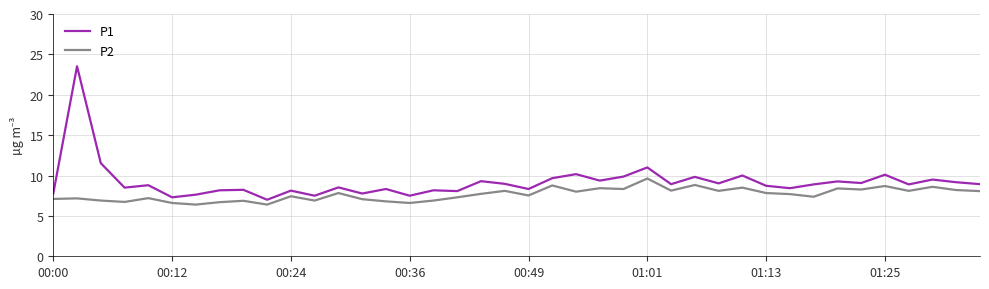

True or false: P2 and P1 cross at least once.

False